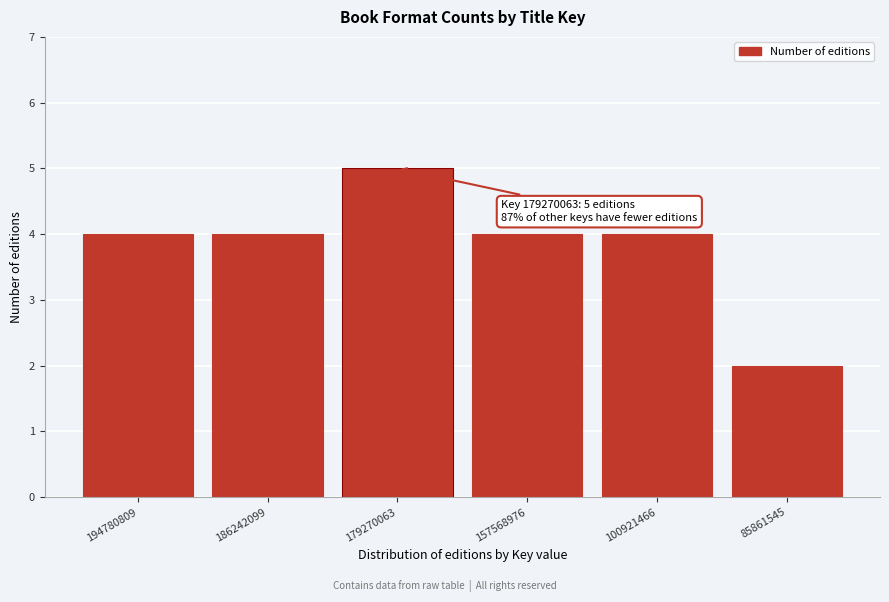

Reading left to right, what are all the values shown in this chart?

4	4	5	4	4	2